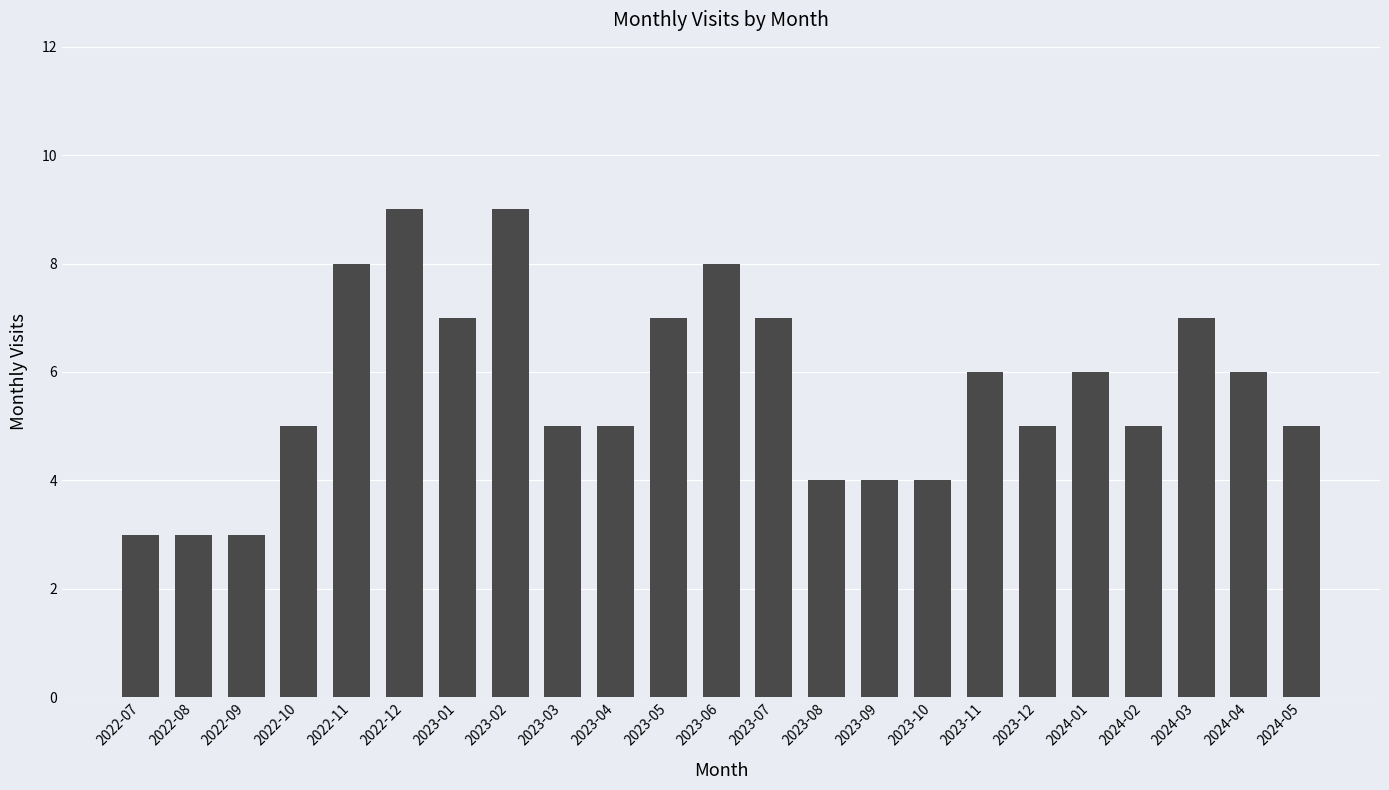

Reading left to right, extract all data points from this chart.

3	3	3	5	8	9	7	9	5	5	7	8	7	4	4	4	6	5	6	5	7	6	5